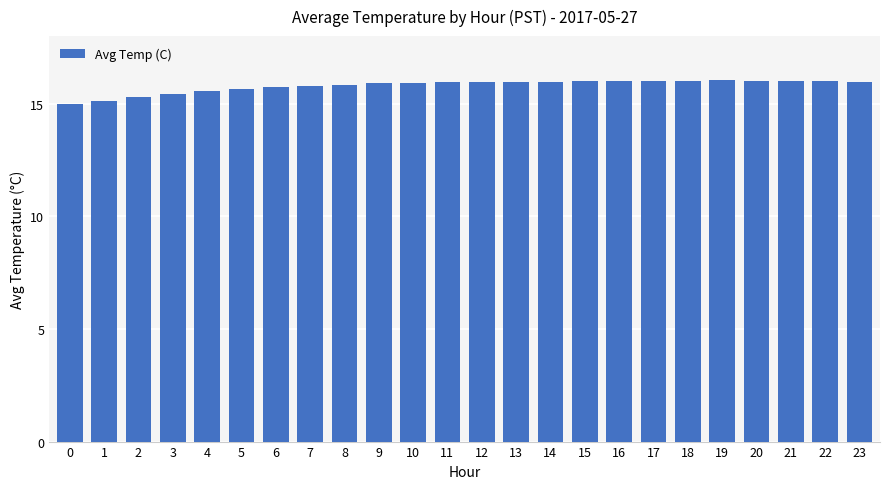

Are the bars horizontal?

No